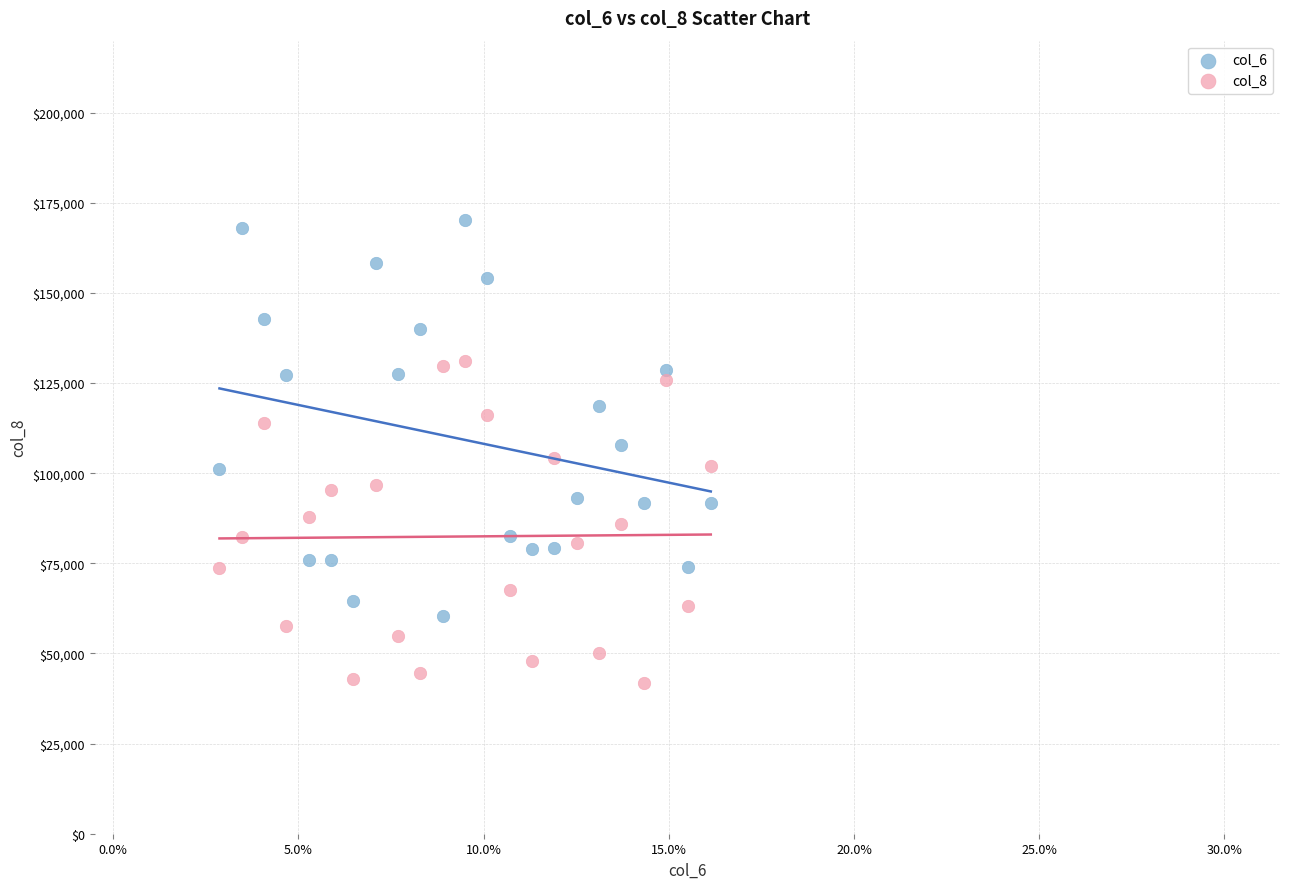

Across all data points, what is the range of Y values (max minus min)?

128470.8